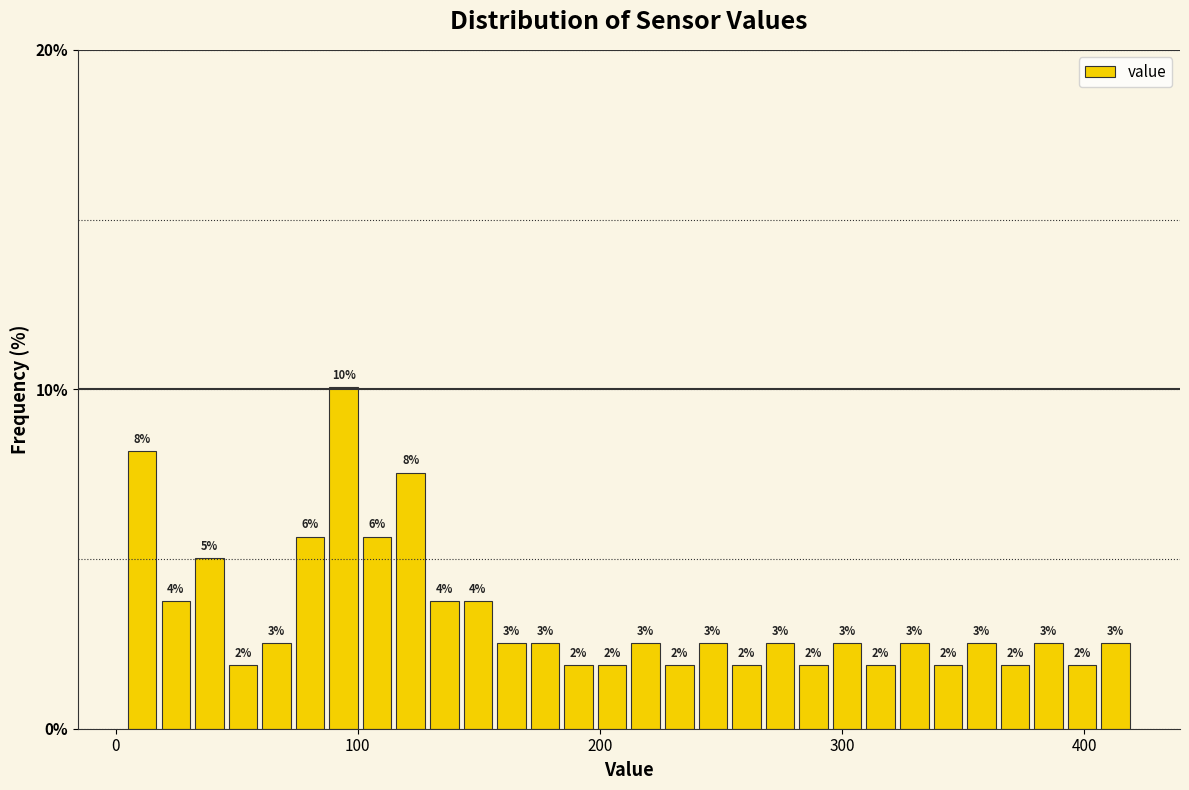

Read against the x-axis, roughly where is the centre of the tallest bar?

90